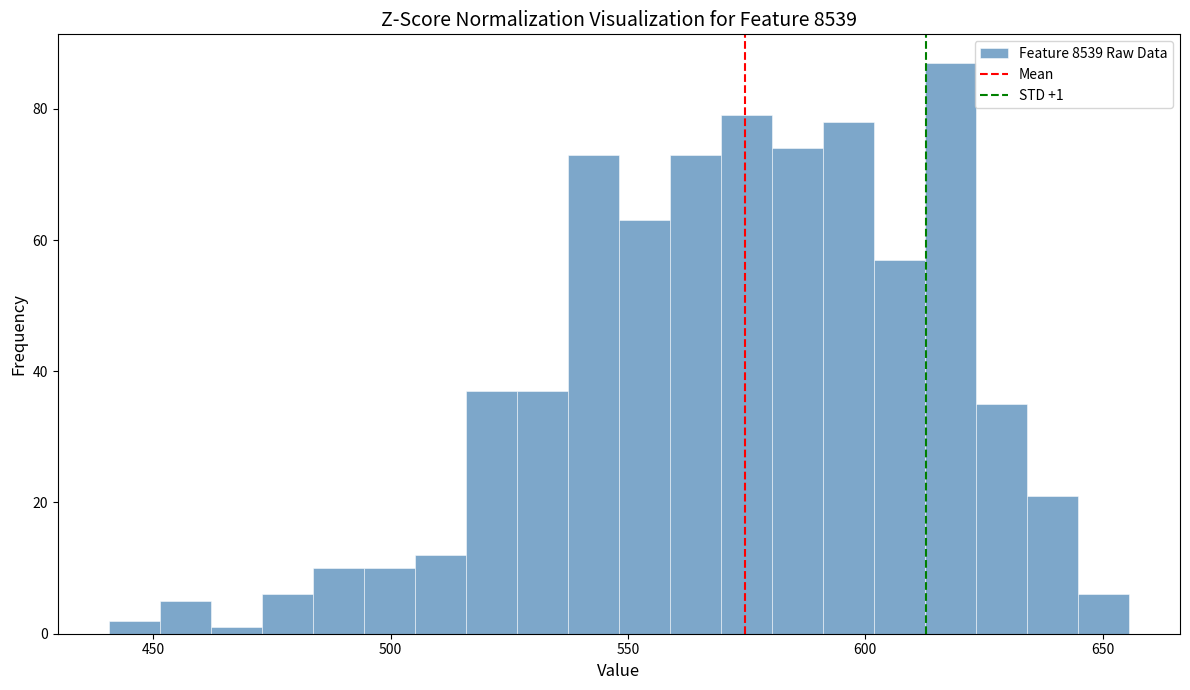

Read against the x-axis, roughly where is the centre of the tallest bar?

620